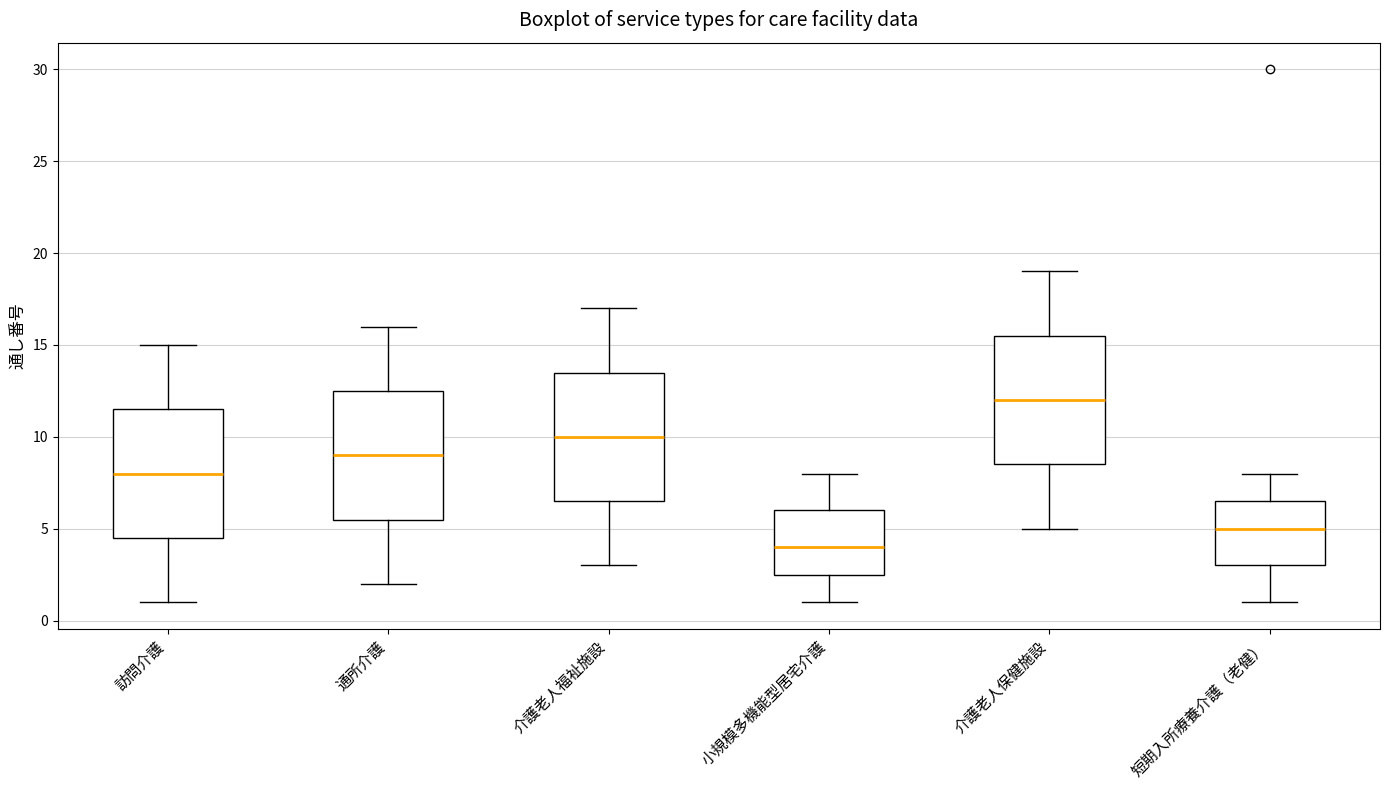

Reading left to right, transcribe this box plot: for each box, give where its median line is, the range the box spans, and where its two whiskers end, as read against the y-axis. The values are not printed on the chart, so give them approximately, as read against the axis.

訪問介護: median 8.0, box 4.5 to 11.5, whiskers 1.0 to 15.0
通所介護: median 9.0, box 5.5 to 12.5, whiskers 2.0 to 16.0
介護老人福祉施設: median 10.0, box 6.5 to 13.5, whiskers 3.0 to 17.0
小規模多機能型居宅介護: median 4.0, box 2.5 to 6.0, whiskers 1.0 to 8.0
介護老人保健施設: median 12.0, box 8.5 to 15.5, whiskers 5.0 to 19.0
短期入所療養介護（老健）: median 5.0, box 3.0 to 6.5, whiskers 1.0 to 8.0